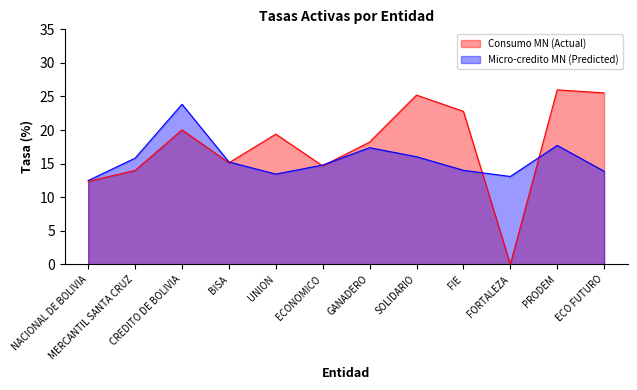

Which category has the lowest value in the Consumo MN (Actual) series?

FORTALEZA